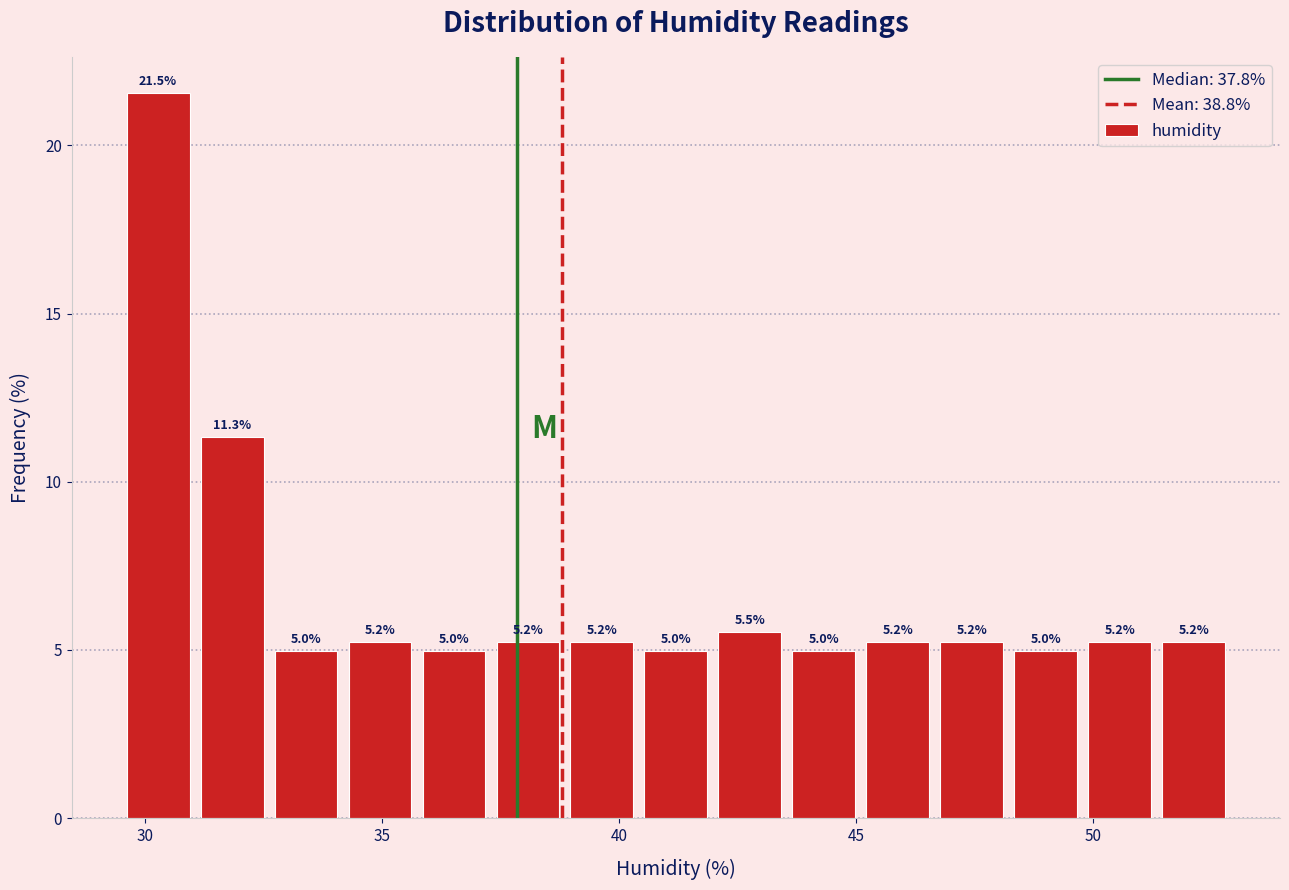

Read against the x-axis, roughly where is the centre of the tallest bar?

30.5